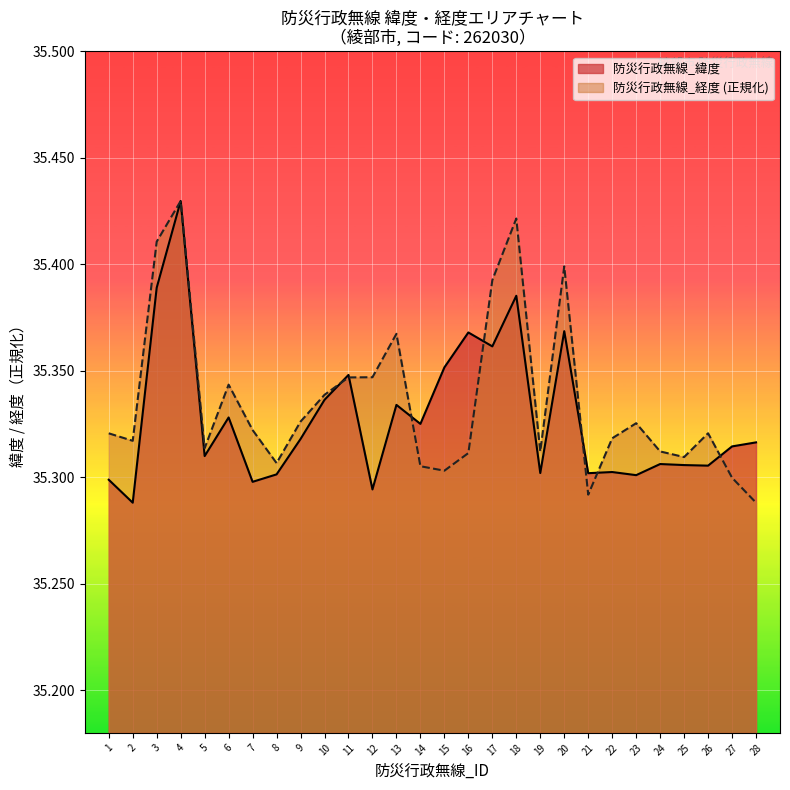

List the labels in order of 防災行政無線_経度 value, smallest first.

28, 21, 27, 15, 14, 8, 25, 16, 19, 24, 5, 2, 22, 1, 26, 7, 23, 9, 10, 6, 11, 12, 13, 17, 20, 3, 18, 4